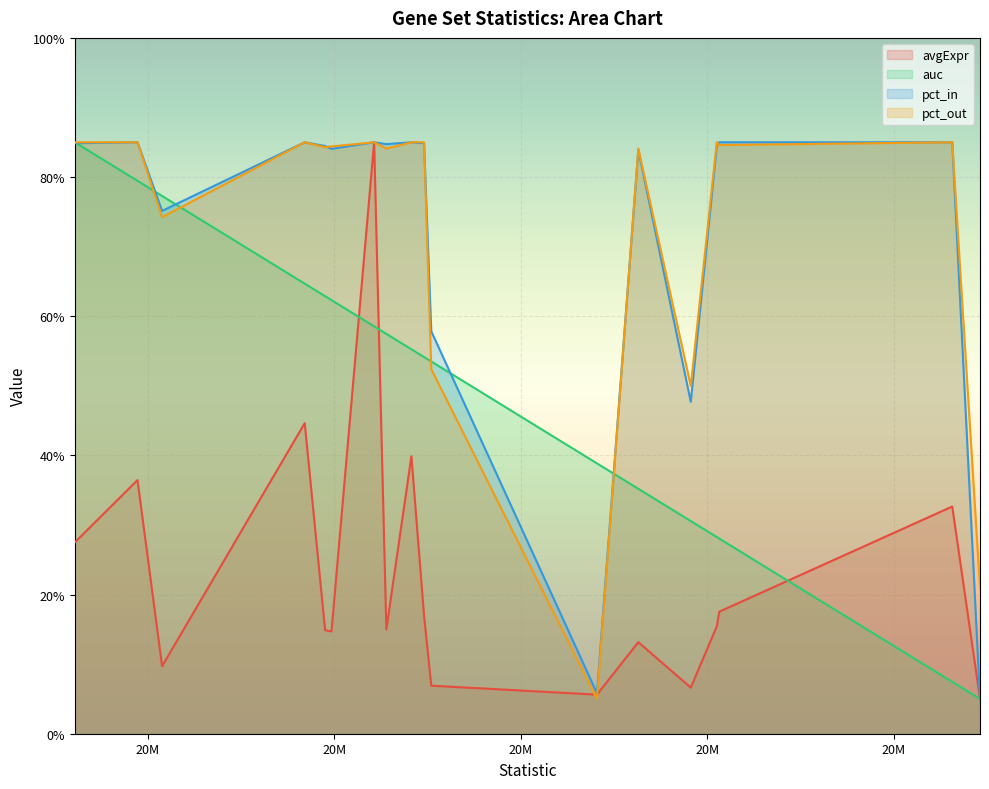

How many values in the avgExpr series exceed 15?

9